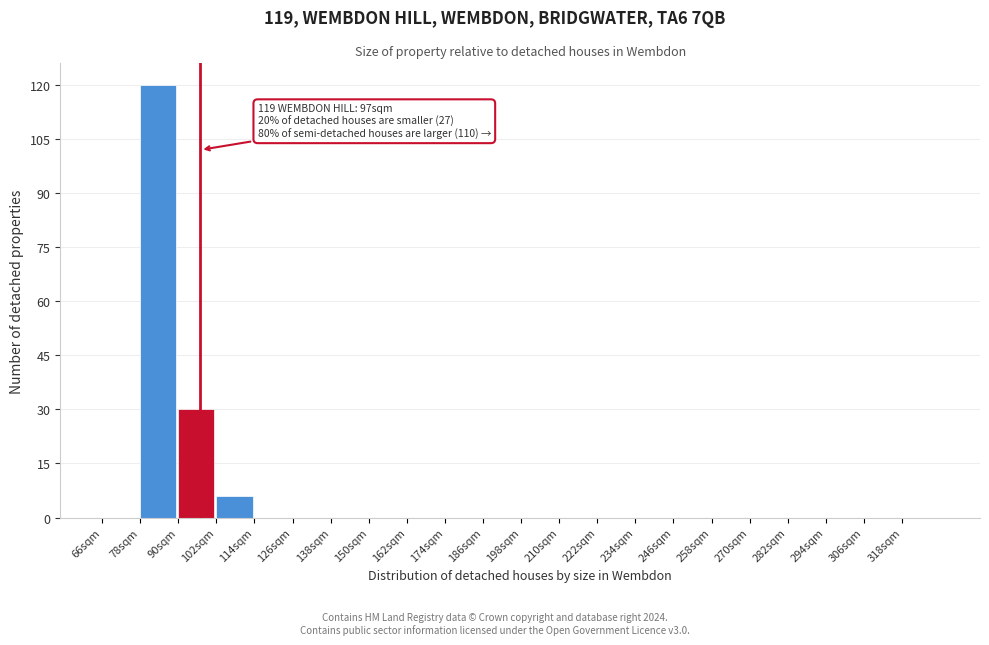

Over which range of the x-axis is the bar tallest?

78 to 90